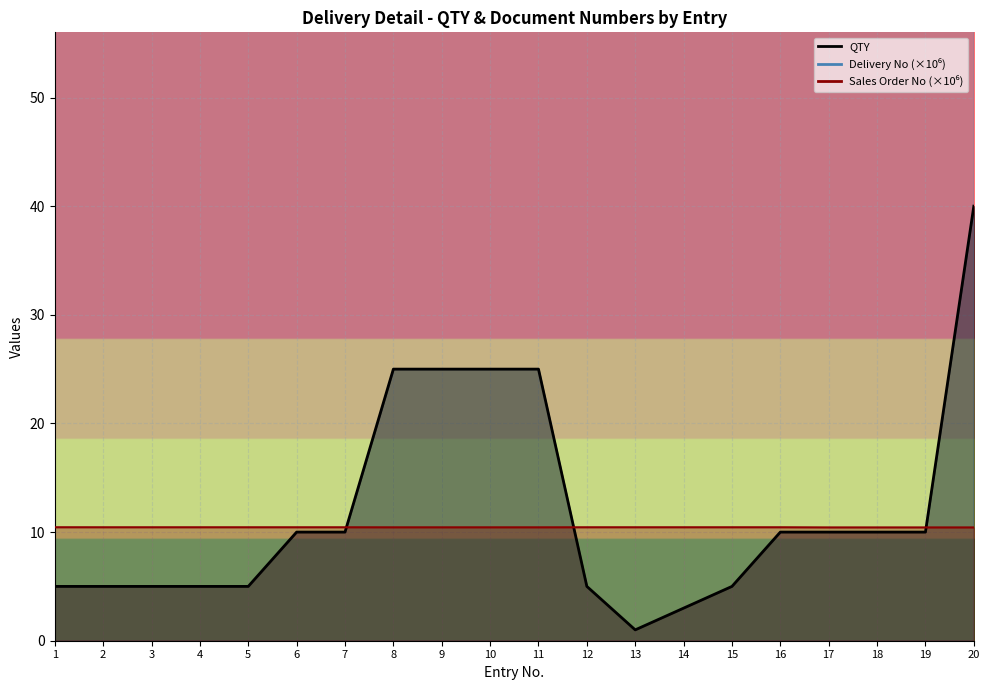

What is the value of the Delivery No point at the 16th from the left?

83.3